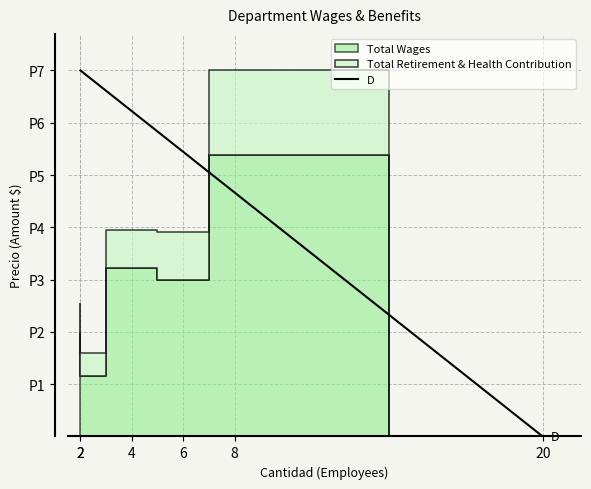

The Total Wages series shows 184691 at General Liability (4). True or false?

False